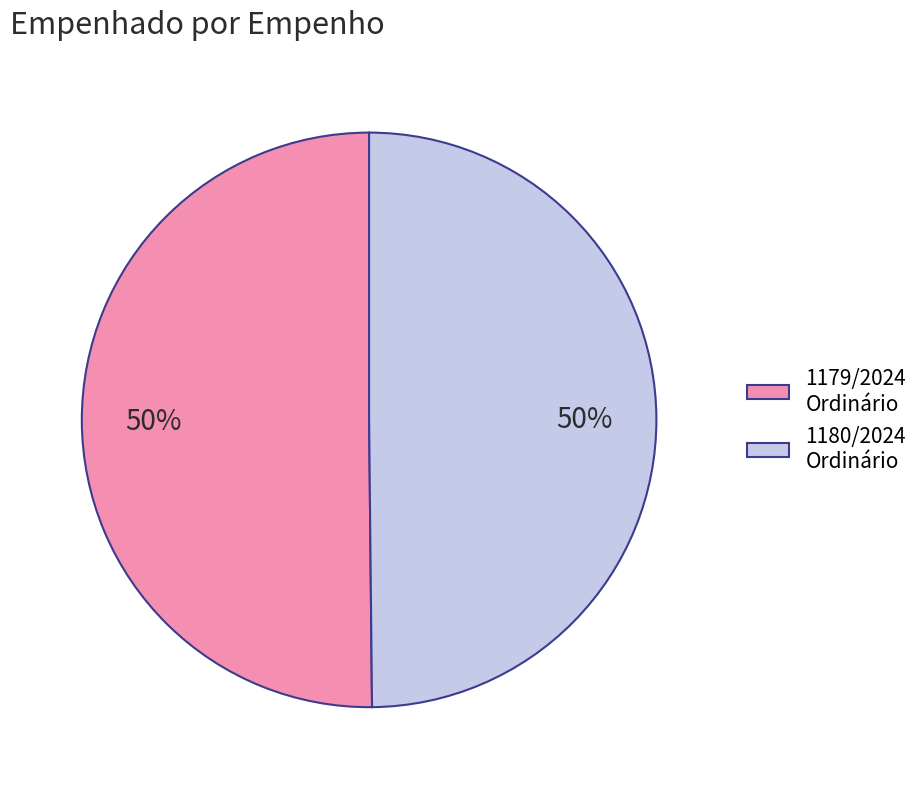

What percentage is the 1180/2024 Ordinário slice, to the nearest percent?

50%